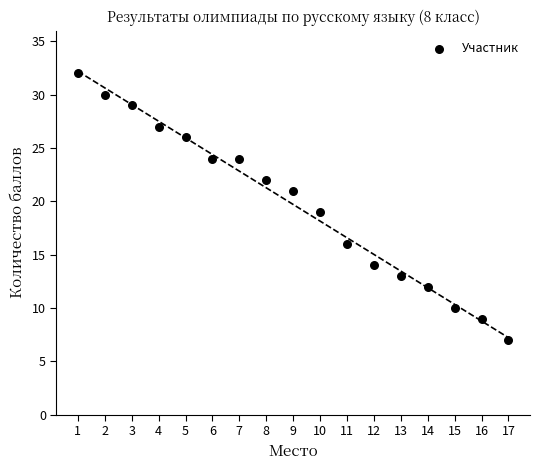

What is the range of X values (max minus min)?

16